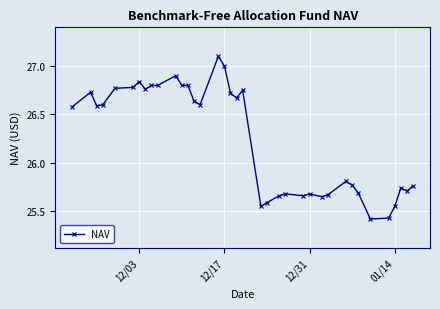

What is the maximum value shown in the chart?

27.1